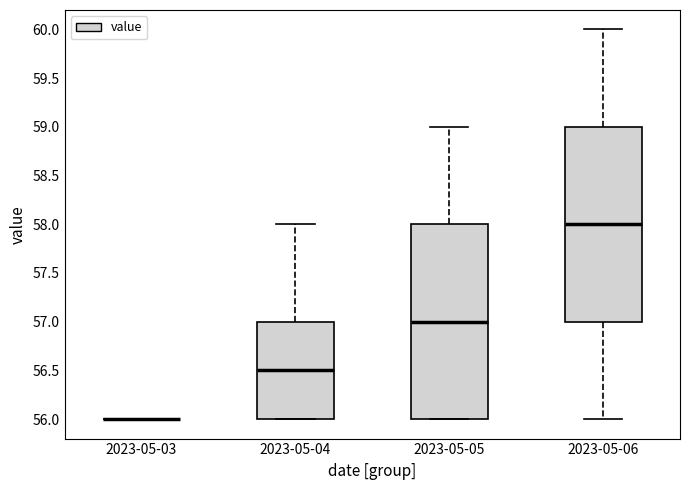

Where does the median line of the box for 2023-05-05 sit on the y-axis? The values are not printed on the chart, so give them approximately, as read against the axis.

57.0